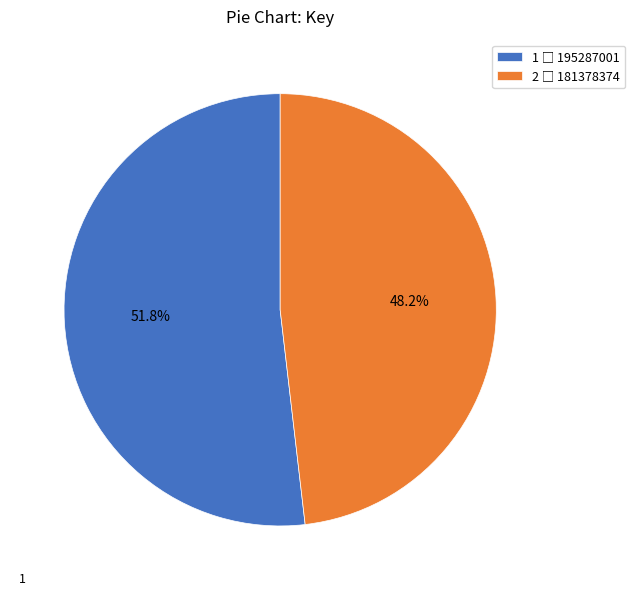

Count the number of slices in the pie.

2